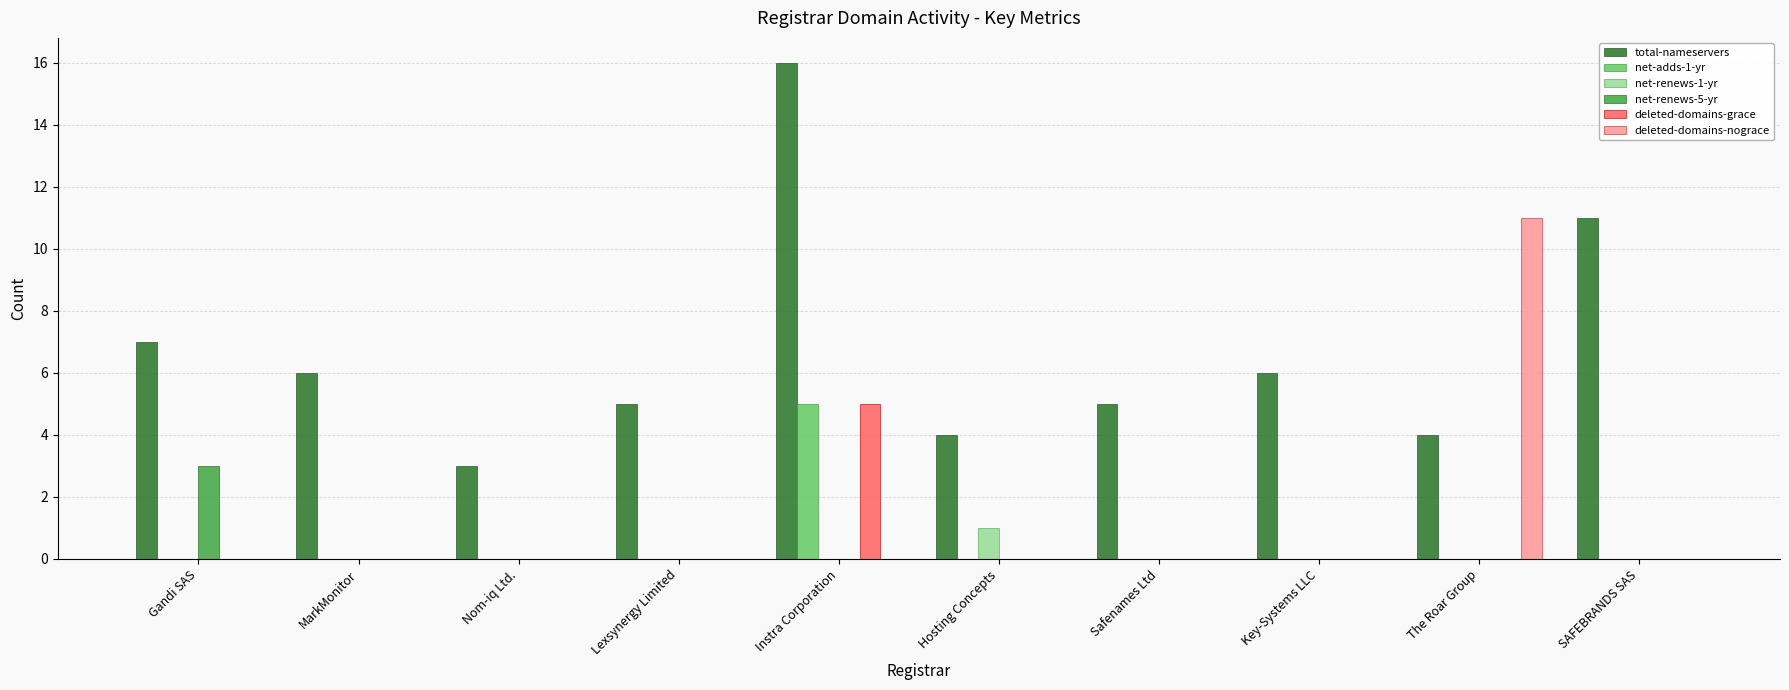

Count the number of categories in the chart.

10